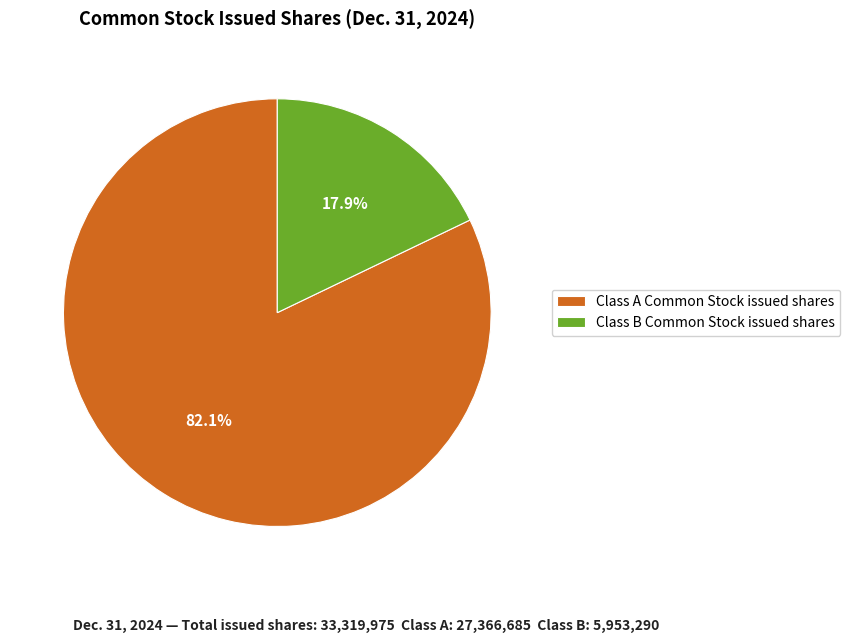

Between Class A Common Stock issued shares and Class B Common Stock issued shares, which is larger?

Class A Common Stock issued shares